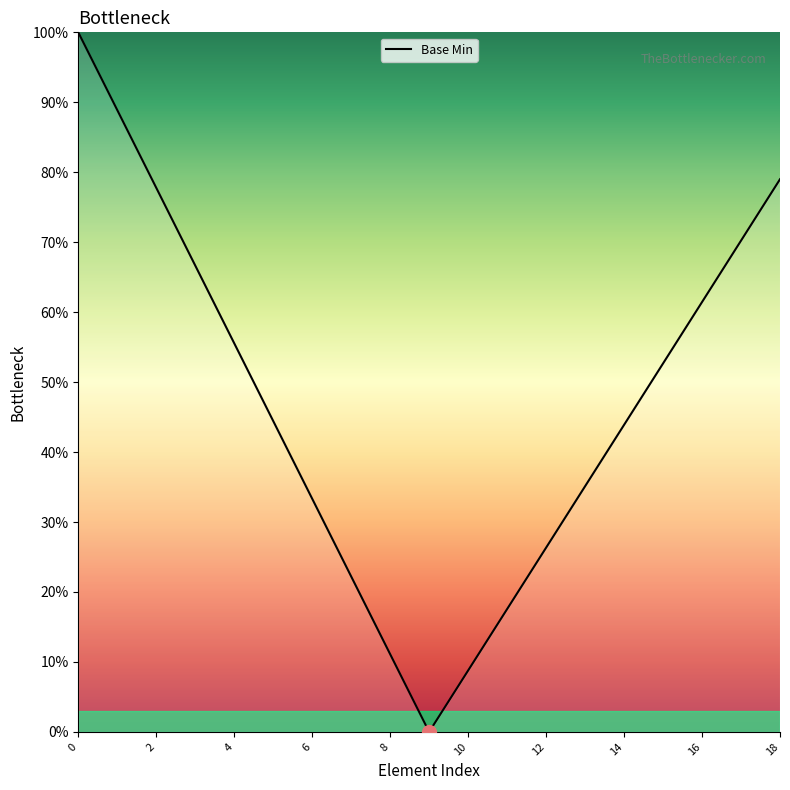

What is the greatest value displayed?

100.0